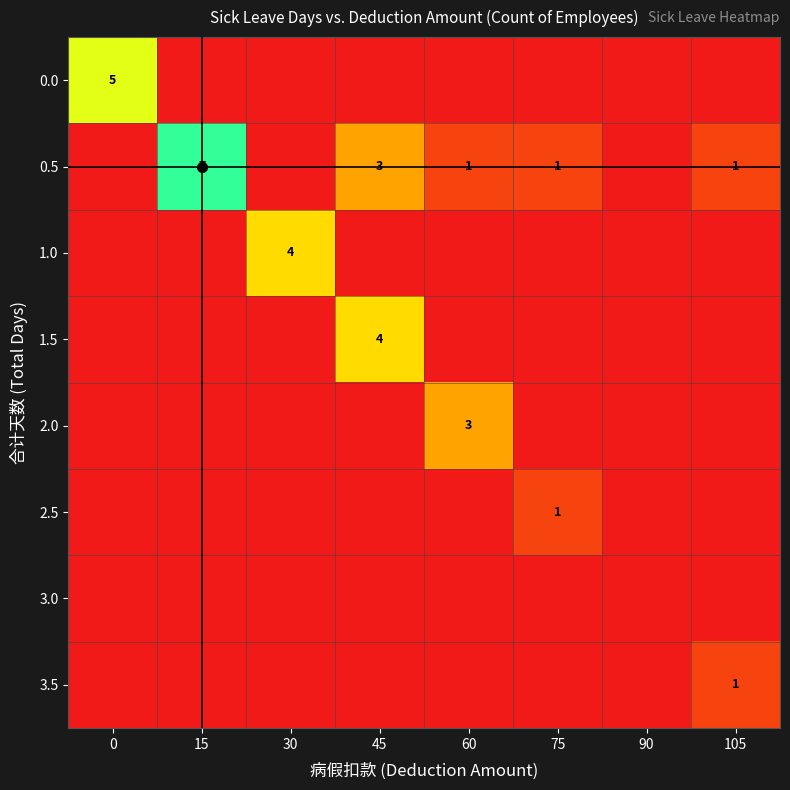

At which category does the chart reach its peak across all series?

15